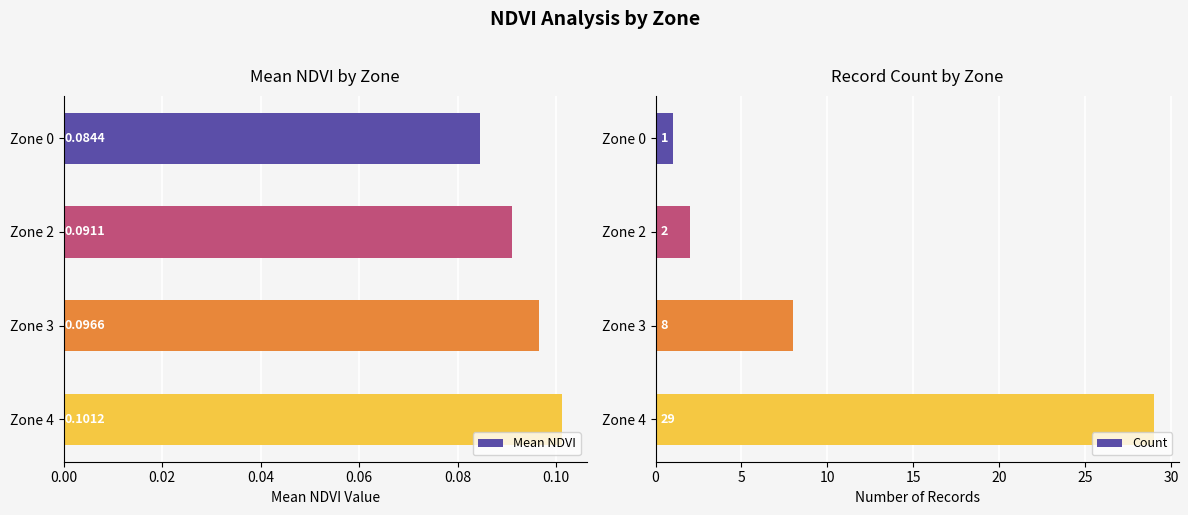

What is the minimum value for Mean NDVI?

0.1